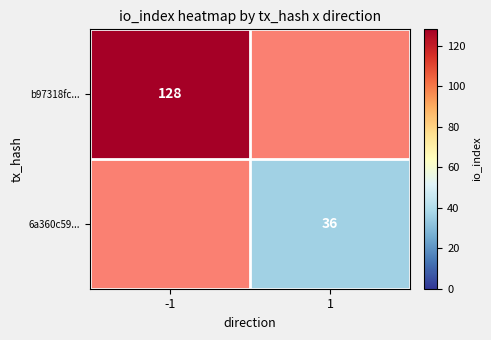

The 6a360c59... series shows 50 at 1. True or false?

False